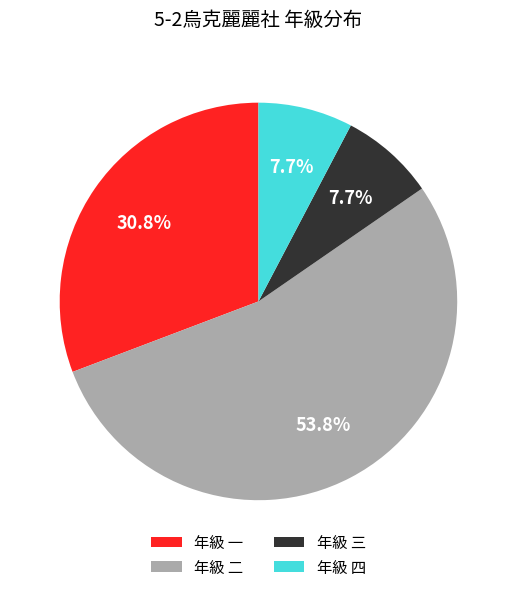

What is the largest slice in the pie chart?

年級 二